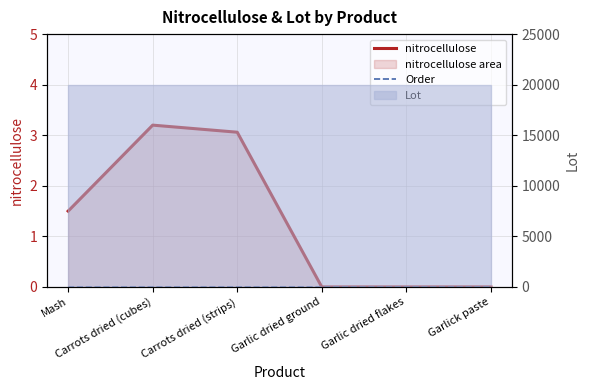

Which series has the widest spread of values?

nitrocellulose